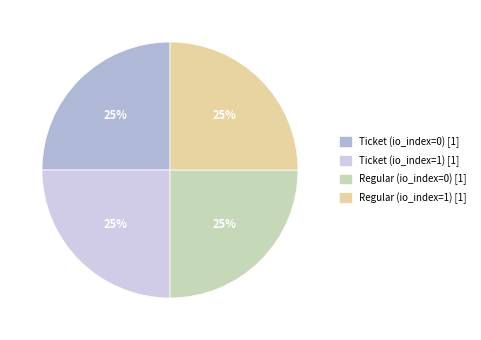

How many segments does this pie chart have?

4